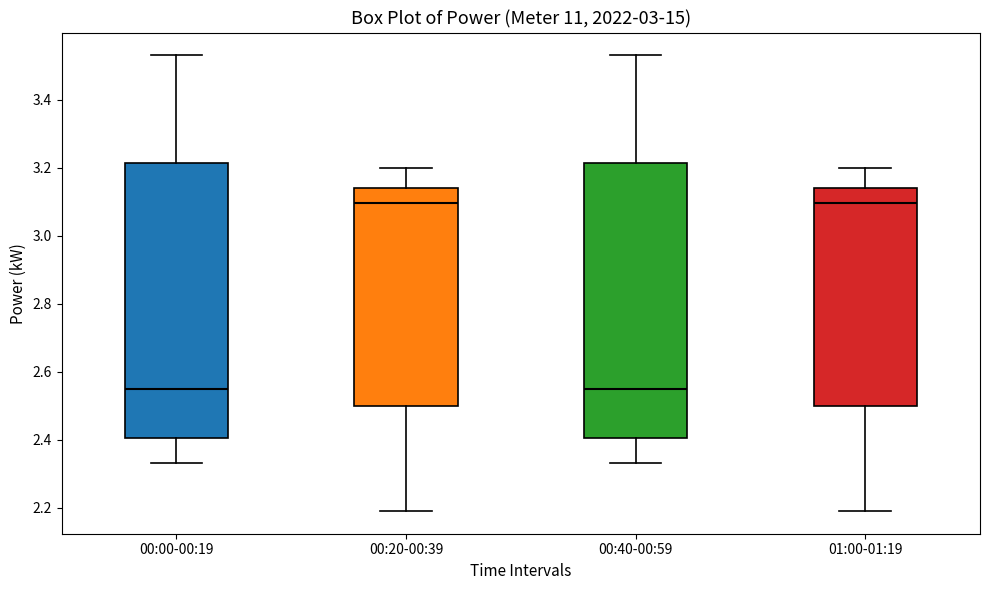

Reading left to right, transcribe this box plot: for each box, give where its median line is, the range the box spans, and where its two whiskers end, as read against the y-axis. The values are not printed on the chart, so give them approximately, as read against the axis.

00:00-00:19: median 2.56, box 2.40 to 3.22, whiskers 2.34 to 3.54
00:20-00:39: median 3.10, box 2.50 to 3.14, whiskers 2.20 to 3.20
00:40-00:59: median 2.56, box 2.40 to 3.22, whiskers 2.34 to 3.54
01:00-01:19: median 3.10, box 2.50 to 3.14, whiskers 2.20 to 3.20